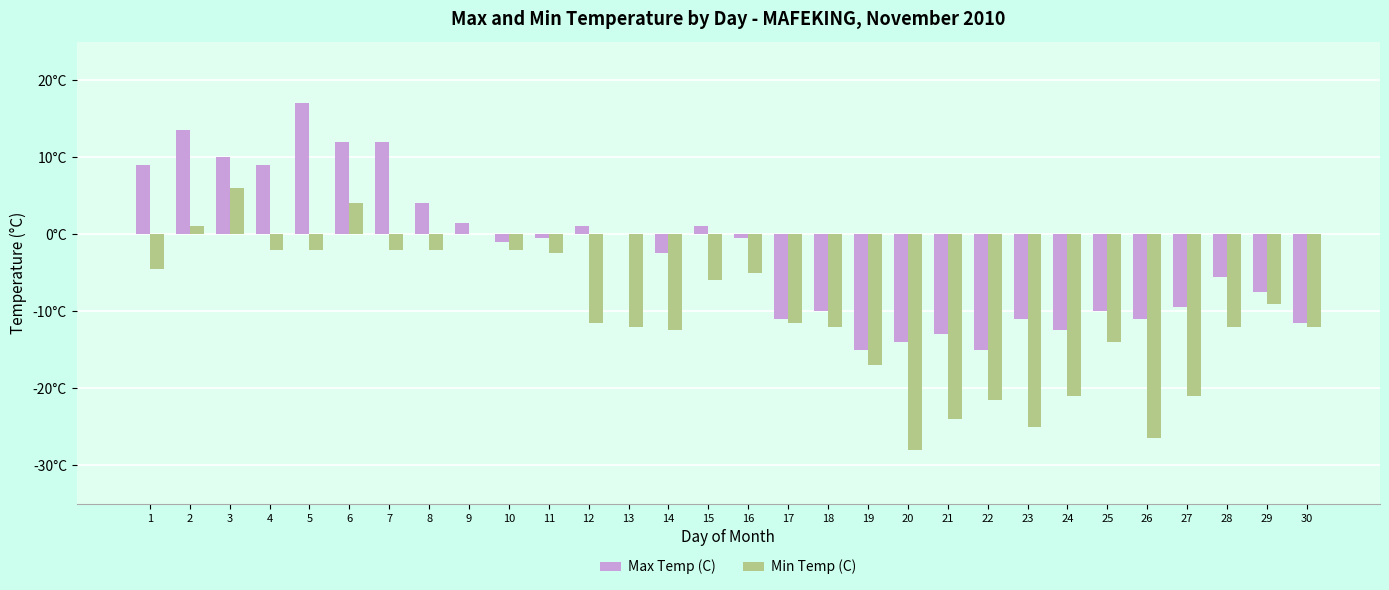

What is the sum of all Max Temp (C) values?

-71.0